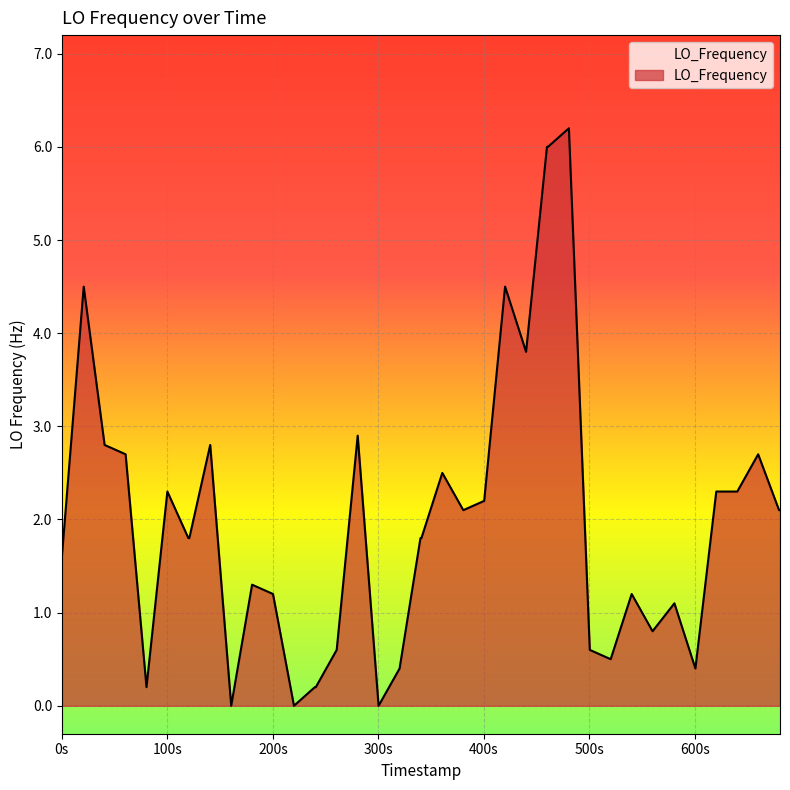

What is the greatest value displayed?

6.2